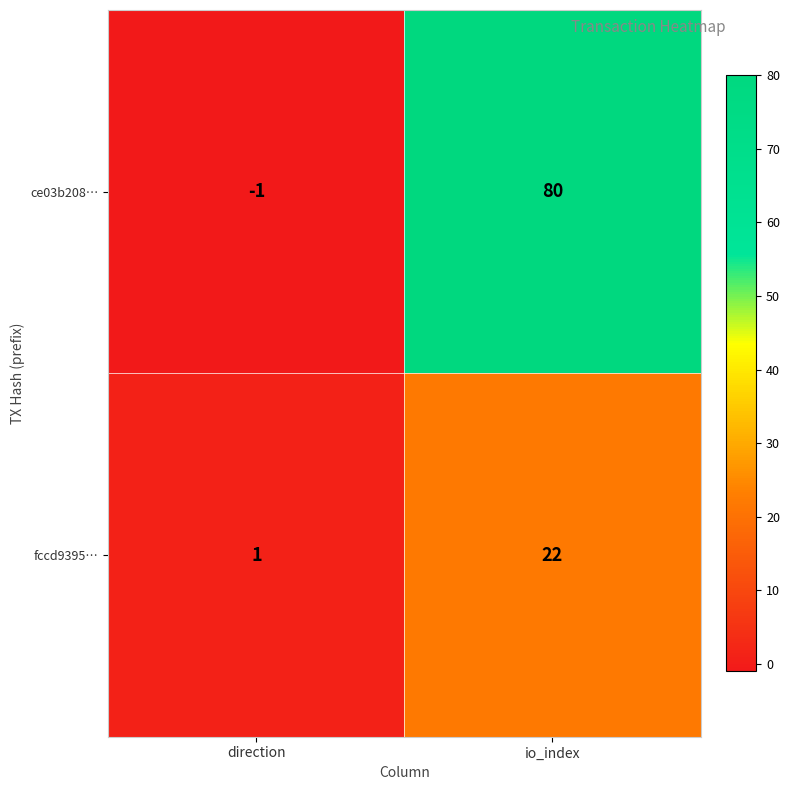

The fccd9395… series shows 2 at direction. True or false?

False